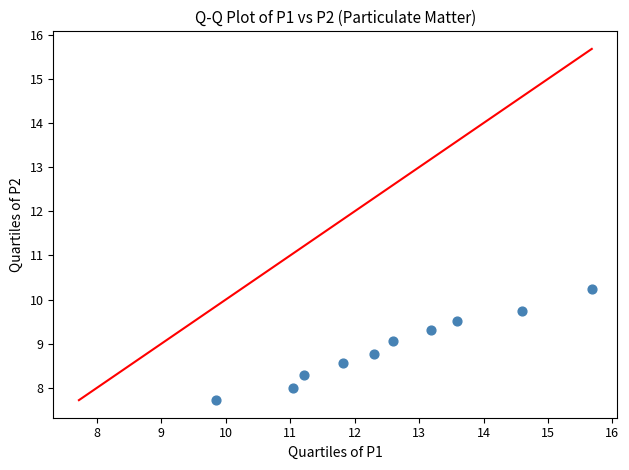

What is the range of X values (max minus min)?

5.8